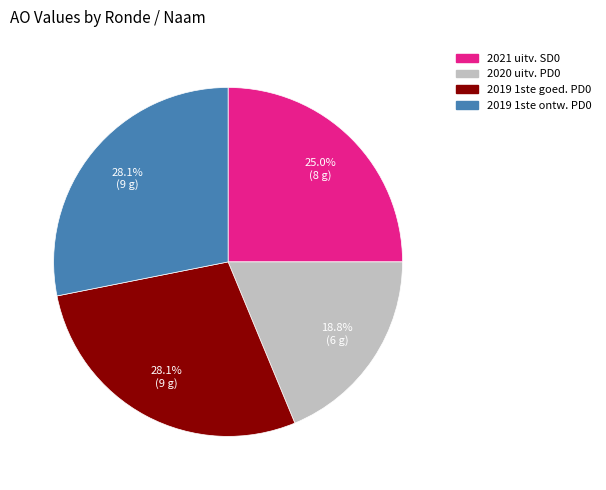

Is there a majority slice in this chart?

No